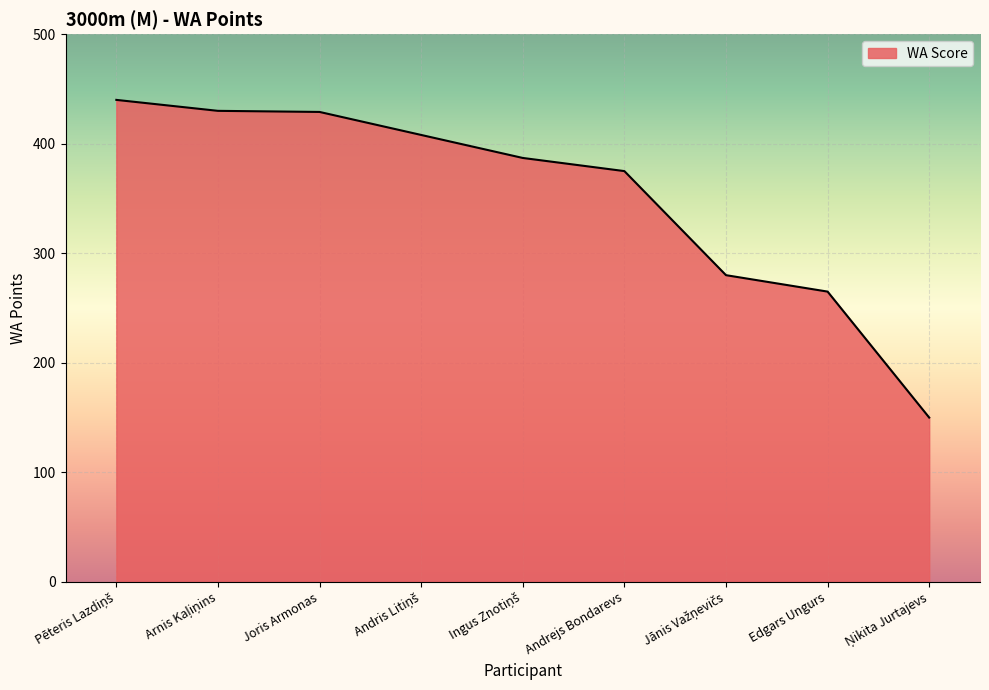

The value at Joris Armonas is 429. True or false?

True